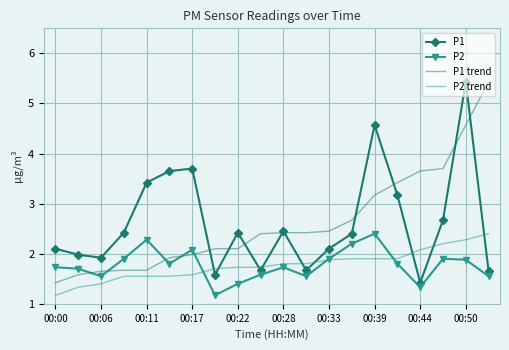

What is the lowest value of the P1 series?

1.4